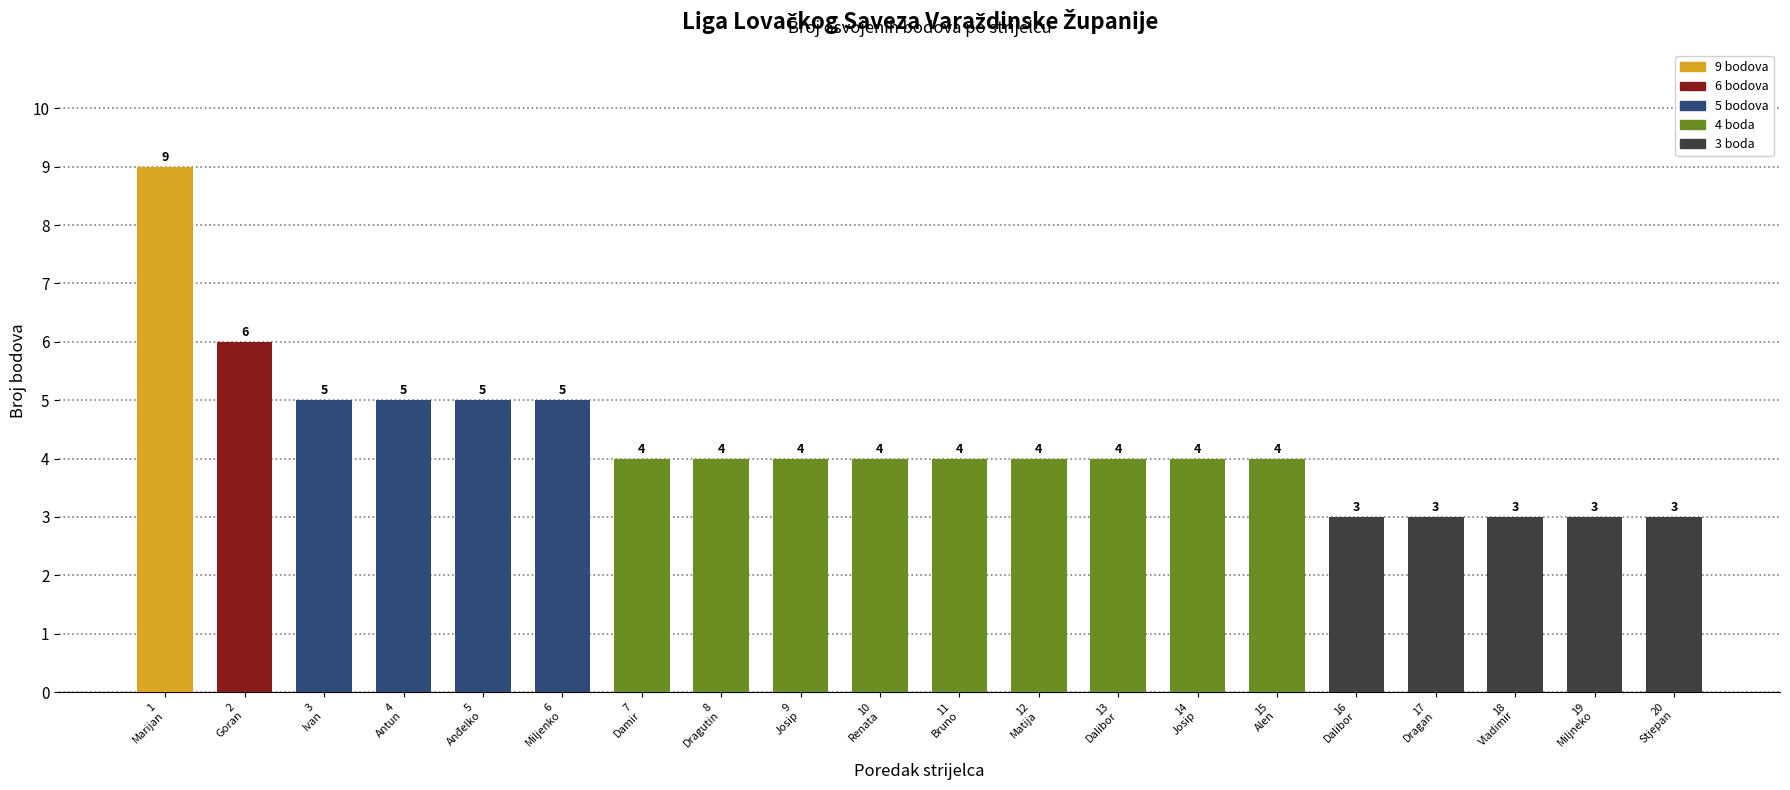

What is the difference between the maximum and second lowest values?

6